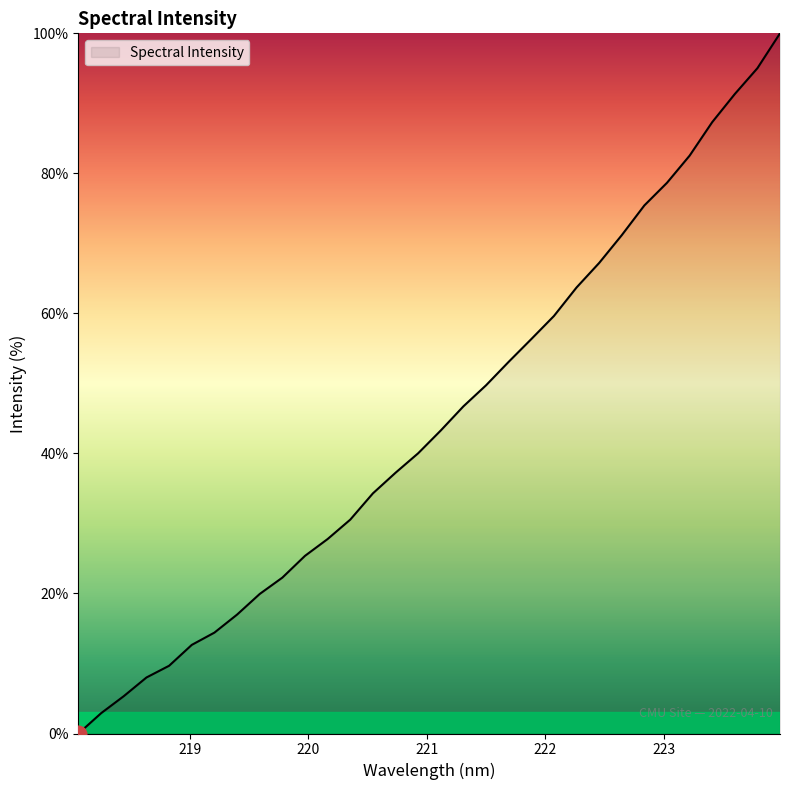

What is the greatest value displayed?

100.0